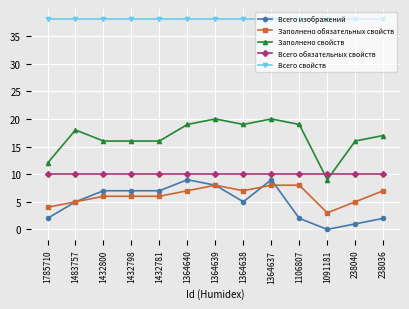

Reading left to right, list all the values displayed in this chart.

Всего изображений: 2	5	7	7	7	9	8	5	9	2	0	1	2
Заполнено обязательных свойств: 4	5	6	6	6	7	8	7	8	8	3	5	7
Заполнено свойств: 12	18	16	16	16	19	20	19	20	19	9	16	17
Всего обязательных свойств: 10	10	10	10	10	10	10	10	10	10	10	10	10
Всего свойств: 38	38	38	38	38	38	38	38	38	38	38	38	38